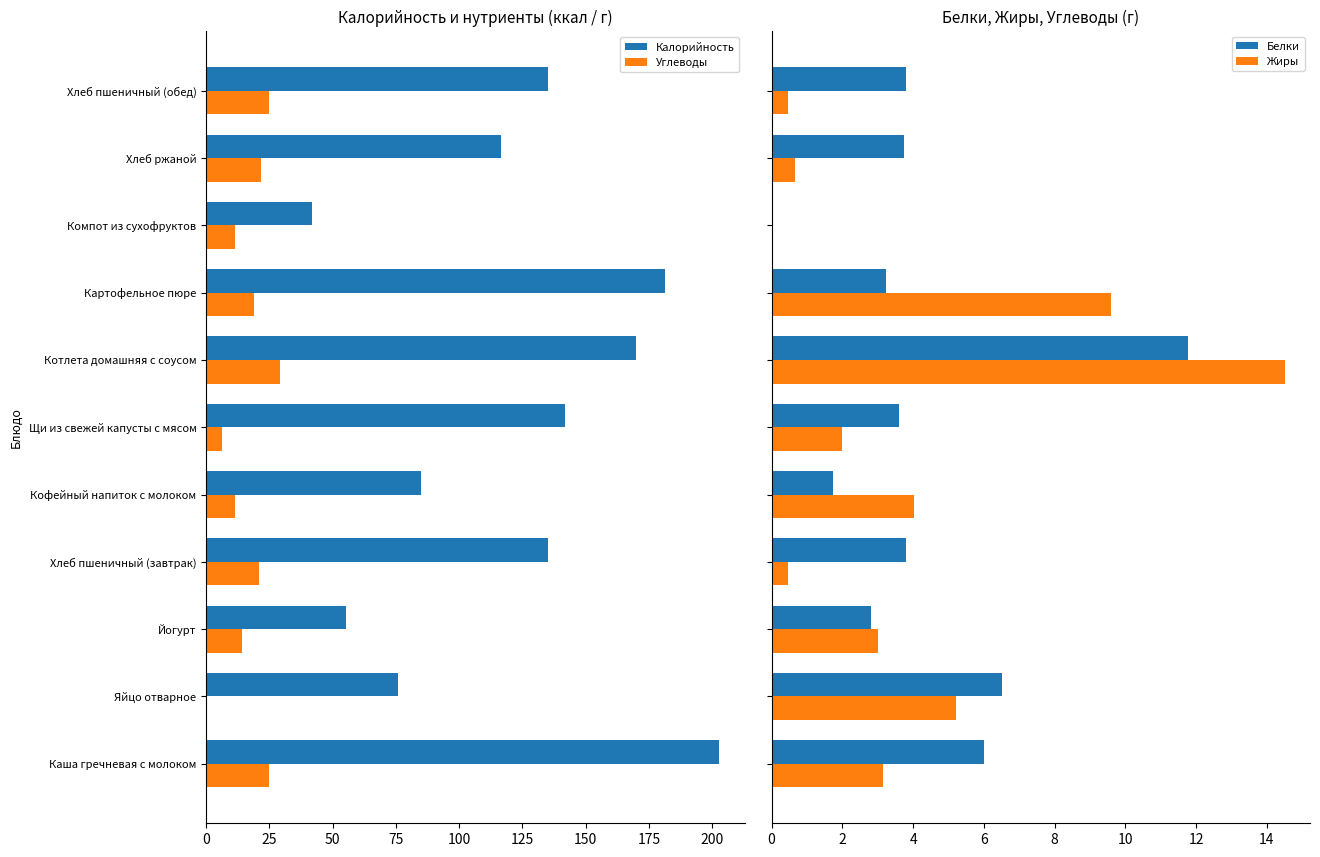

How many categories are shown in the chart?

11